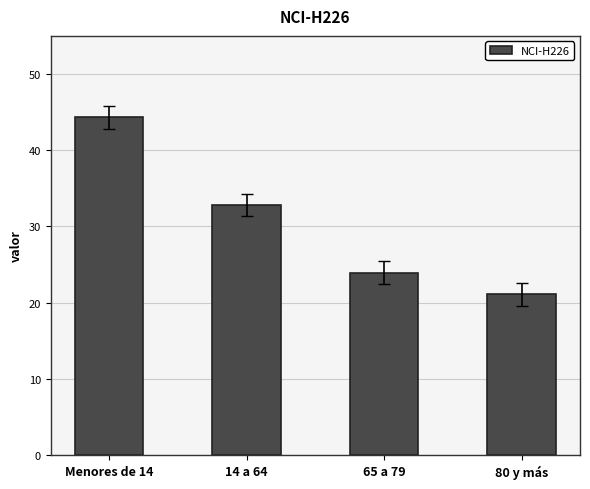

Which has a higher value, Menores de 14 or 14 a 64?

Menores de 14